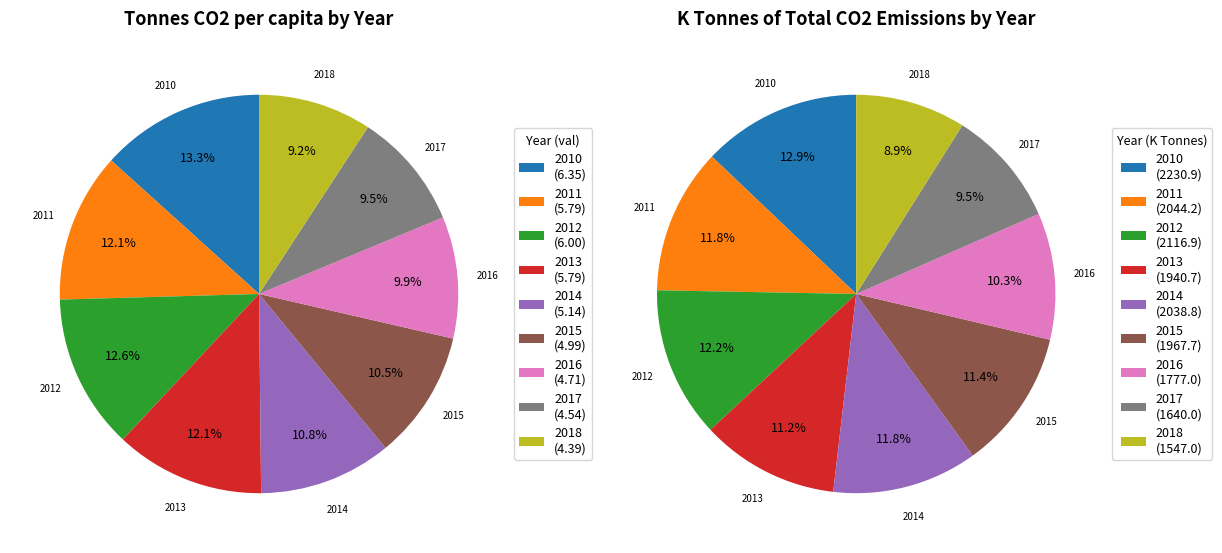

Which slice is the smallest?

2018